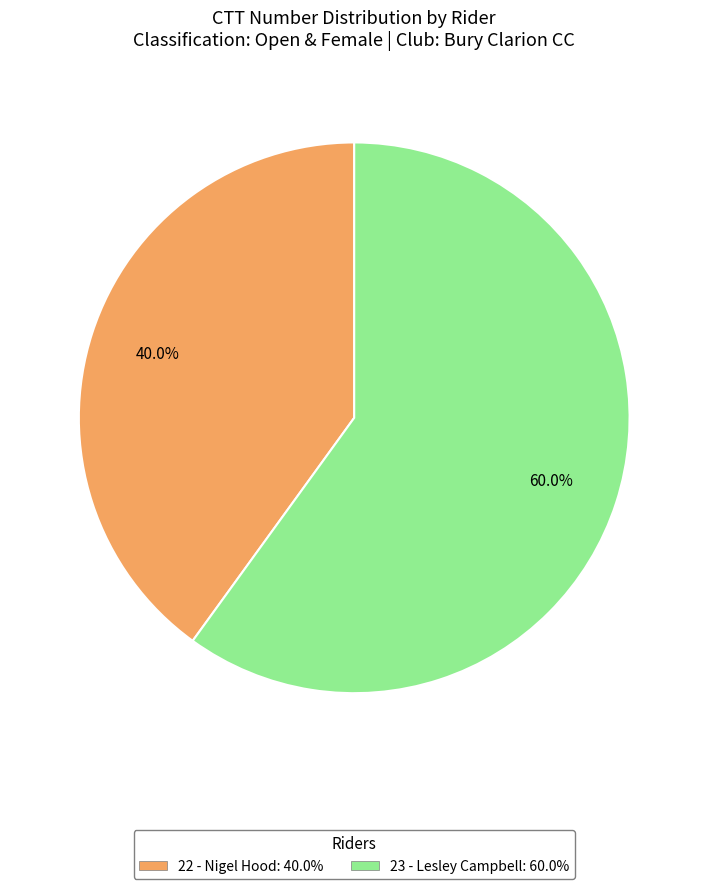

Do 22 - Nigel Hood and 23 - Lesley Campbell together represent more than half of the pie?

Yes